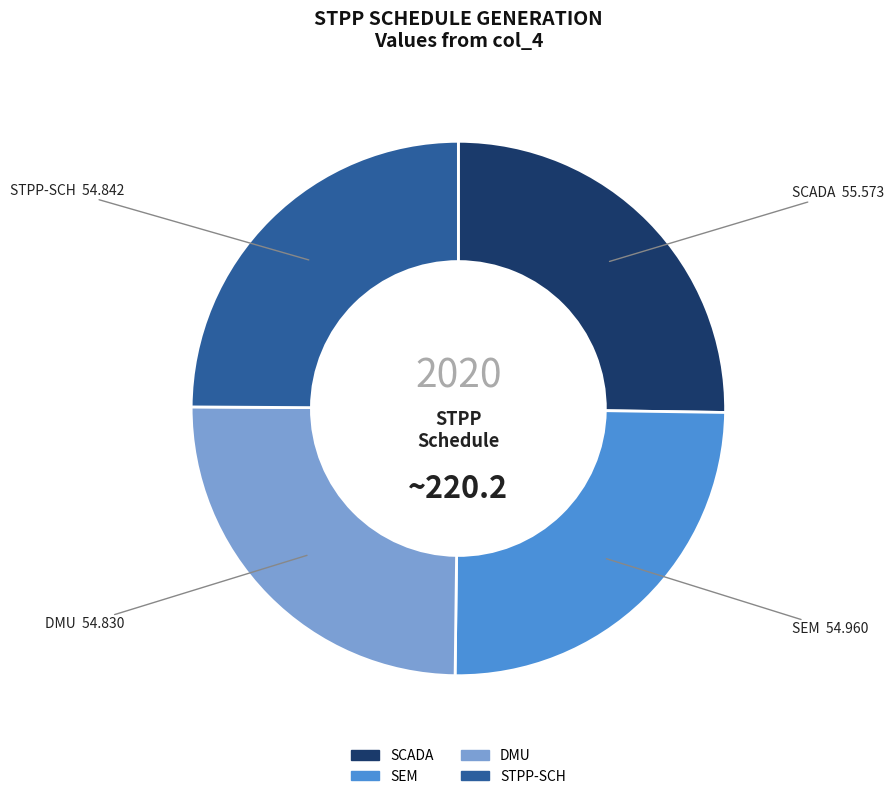

Does STPP-SCH account for over 50% of the chart?

No